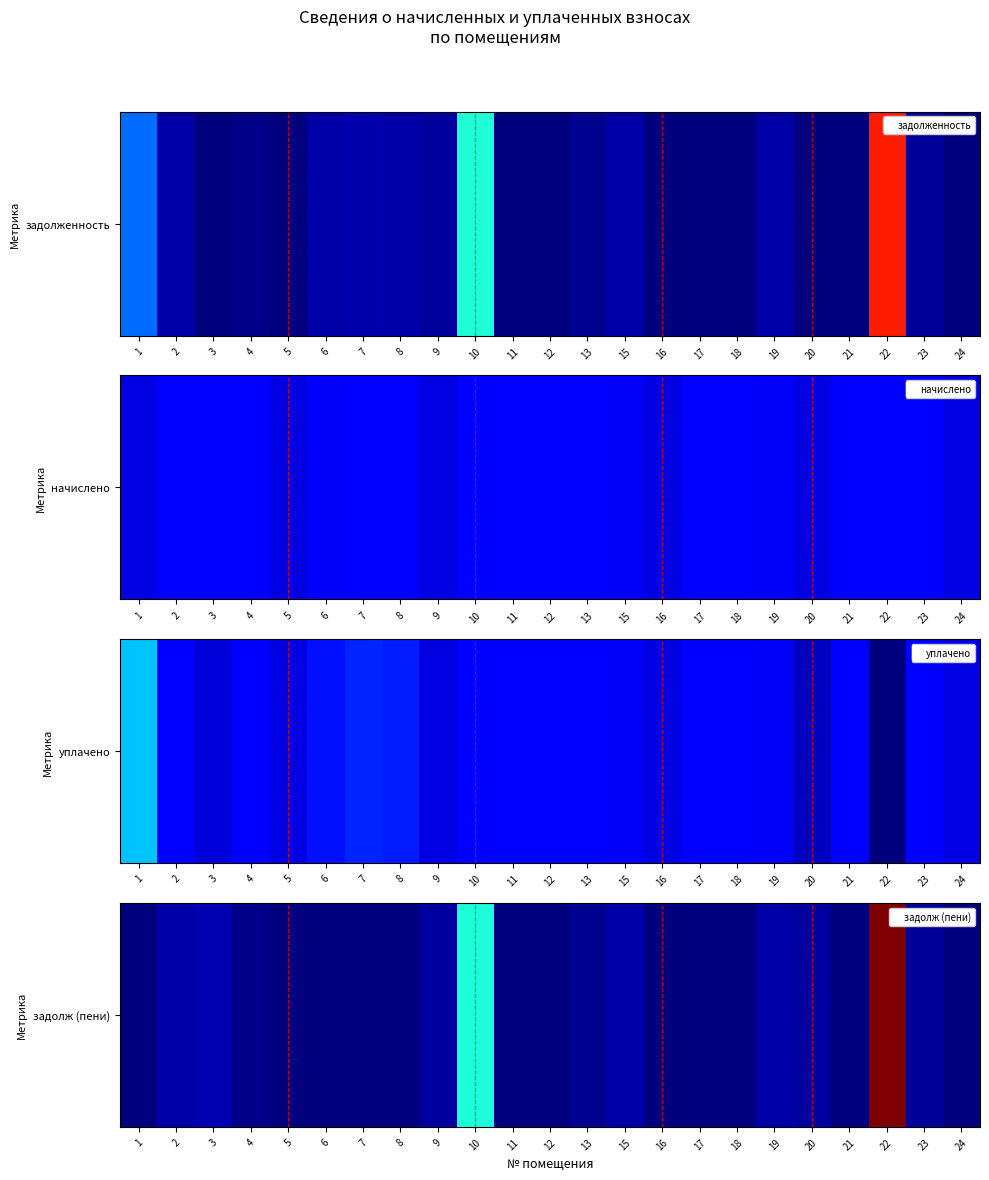

What is the maximum value shown in the chart?

13635.6